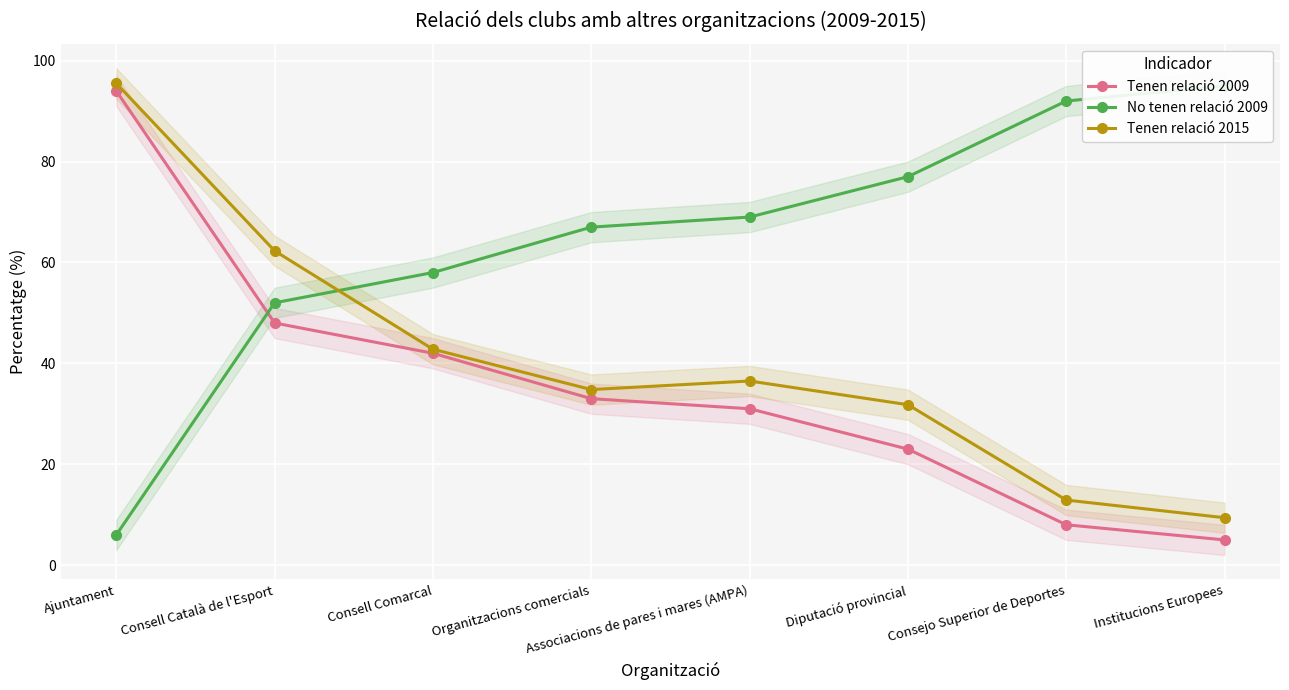

What are all the series names shown in the legend?

Tenen relació 2009, No tenen relació 2009, Tenen relació 2015